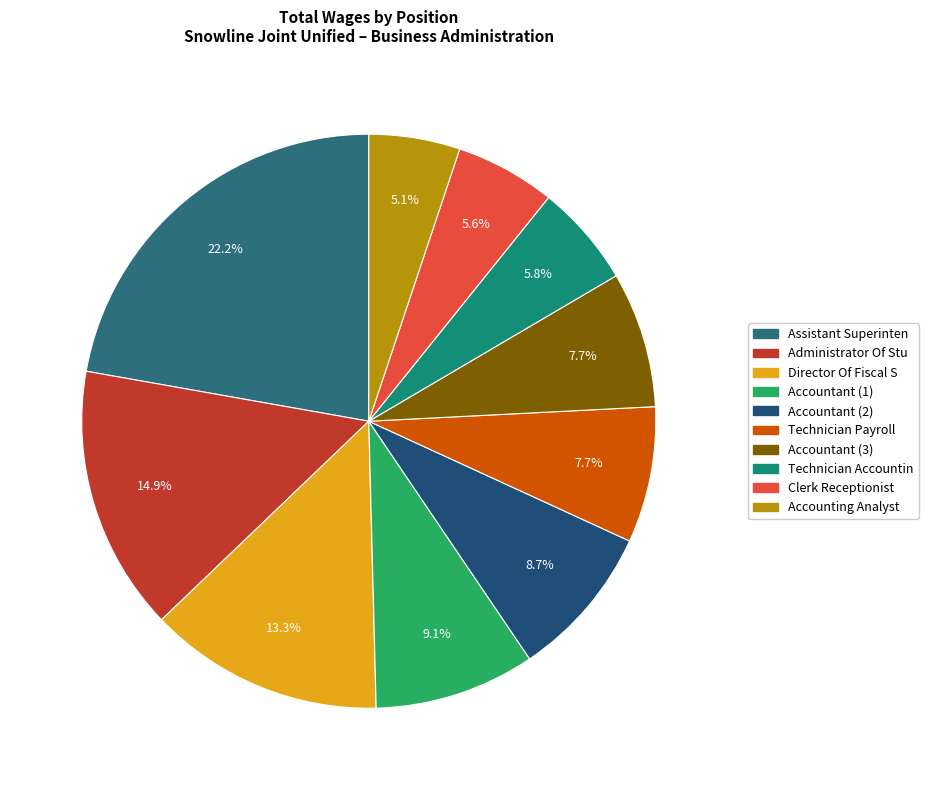

Count the number of slices in the pie.

10